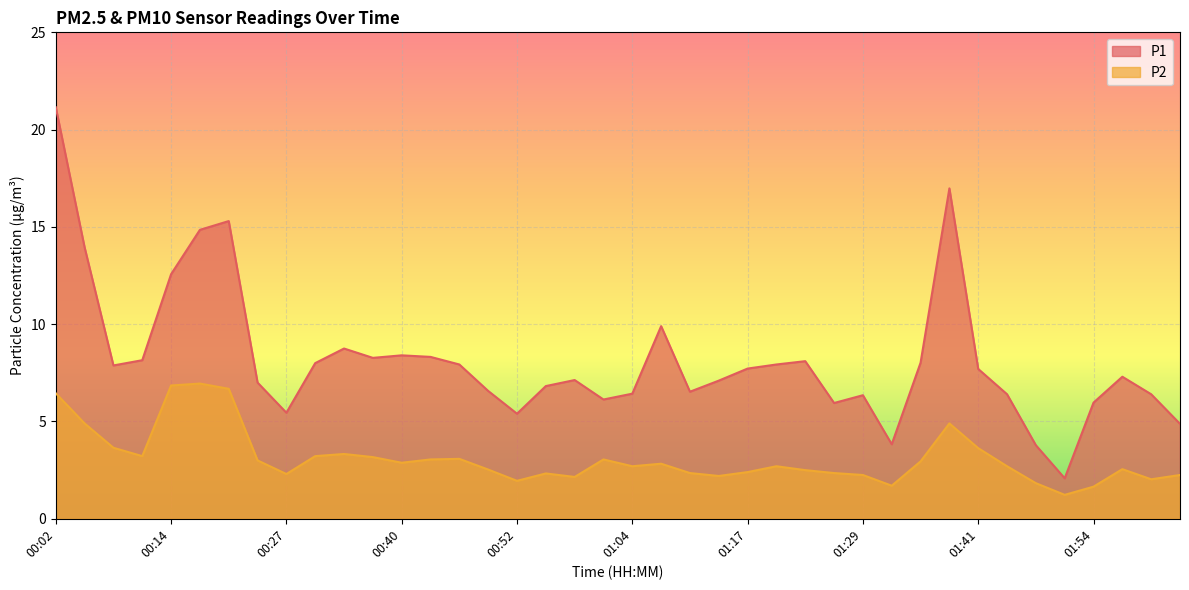

Reading left to right, transcribe all the data shown in this chart.

P1: 21.1	13.9	7.9	8.2	12.6	14.8	15.3	7.0	5.5	8.0	8.8	8.3	8.4	8.3	7.9	6.6	5.4	6.8	7.1	6.1	6.4	9.9	6.5	7.1	7.7	7.9	8.1	6.0	6.3	3.8	8.0	17.0	7.7	6.4	3.8	2.1	6.0	7.3	6.4	4.9
P2: 6.5	4.9	3.6	3.2	6.8	7.0	6.7	3.0	2.3	3.2	3.3	3.2	2.9	3.0	3.1	2.5	1.9	2.3	2.1	3.0	2.7	2.8	2.4	2.2	2.4	2.7	2.5	2.4	2.2	1.7	3.0	4.9	3.6	2.7	1.8	1.2	1.6	2.5	2.0	2.2